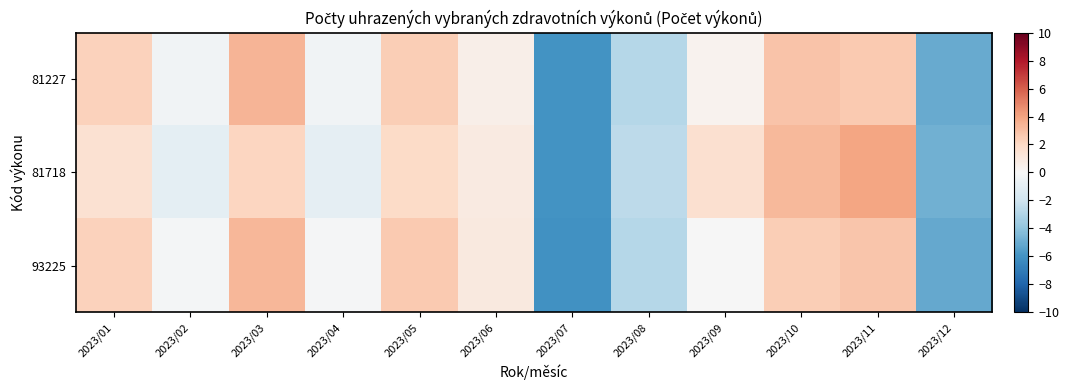

Reading left to right, what are all the values shown in this chart?

81227: 2023/01=2.3	2023/02=-0.4	2023/03=3.4	2023/04=-0.3	2023/05=2.5	2023/06=0.6	2023/07=-6.0	2023/08=-2.9	2023/09=0.3	2023/10=2.9	2023/11=2.6	2023/12=-5.0
81718: 2023/01=1.5	2023/02=-1.0	2023/03=2.2	2023/04=-0.9	2023/05=2.0	2023/06=0.9	2023/07=-6.0	2023/08=-2.6	2023/09=1.6	2023/10=3.2	2023/11=4.0	2023/12=-4.8
93225: 2023/01=2.3	2023/02=-0.2	2023/03=3.3	2023/04=-0.1	2023/05=2.6	2023/06=0.9	2023/07=-6.0	2023/08=-2.8	2023/09=-0.0	2023/10=2.5	2023/11=2.7	2023/12=-5.1